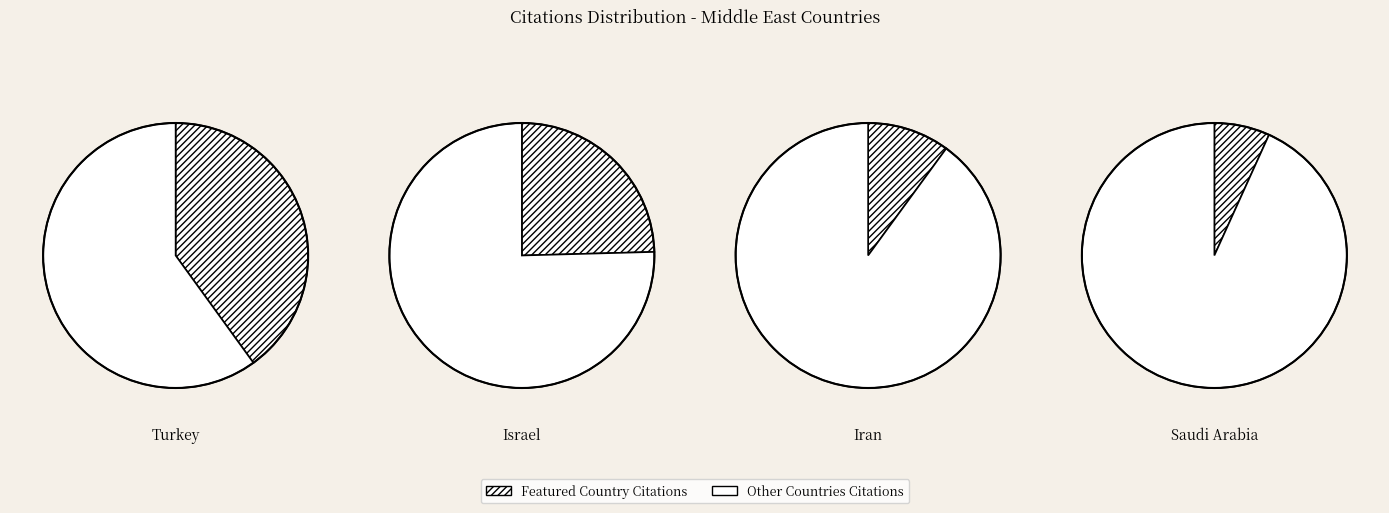

Between Syrian Arab Republic and Turkey, which is larger?

Turkey